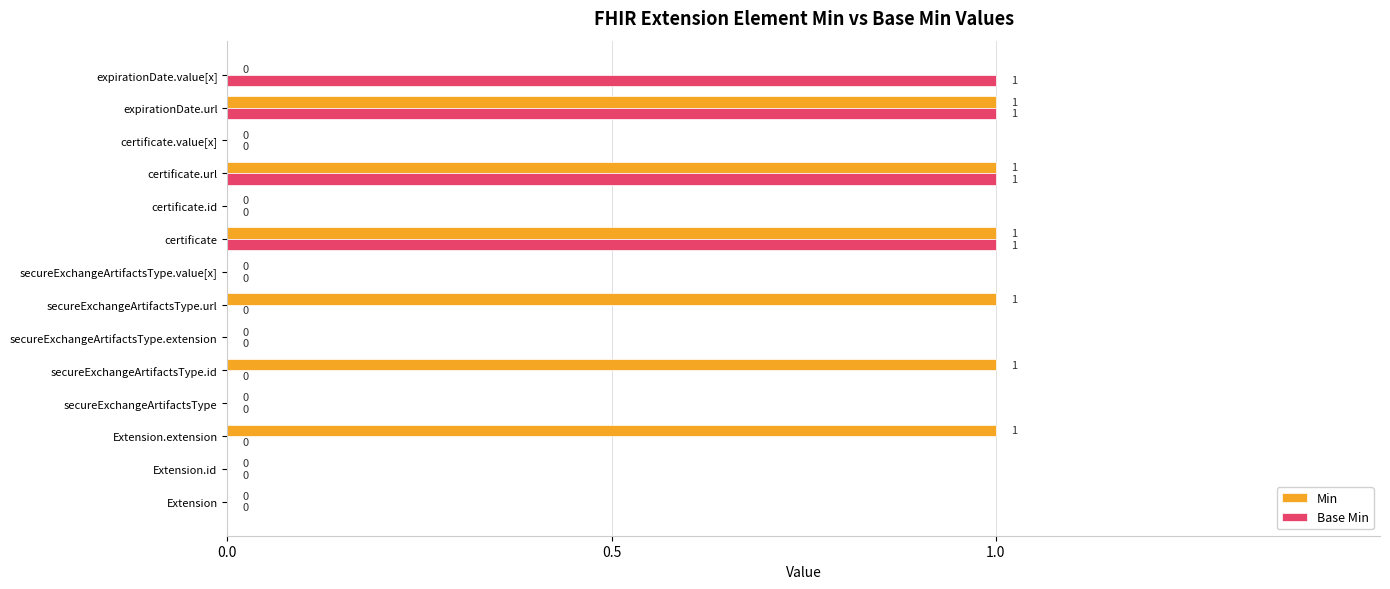

The value of Base Min at secureExchangeArtifactsType.url is 0. True or false?

True